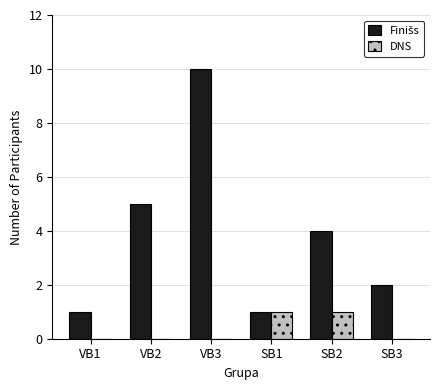

What is the total value across all series at VB3?

10